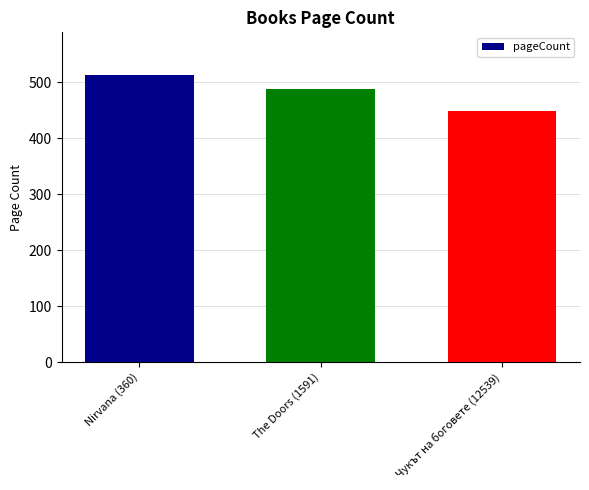

Reading left to right, extract all data points from this chart.

512	488	448